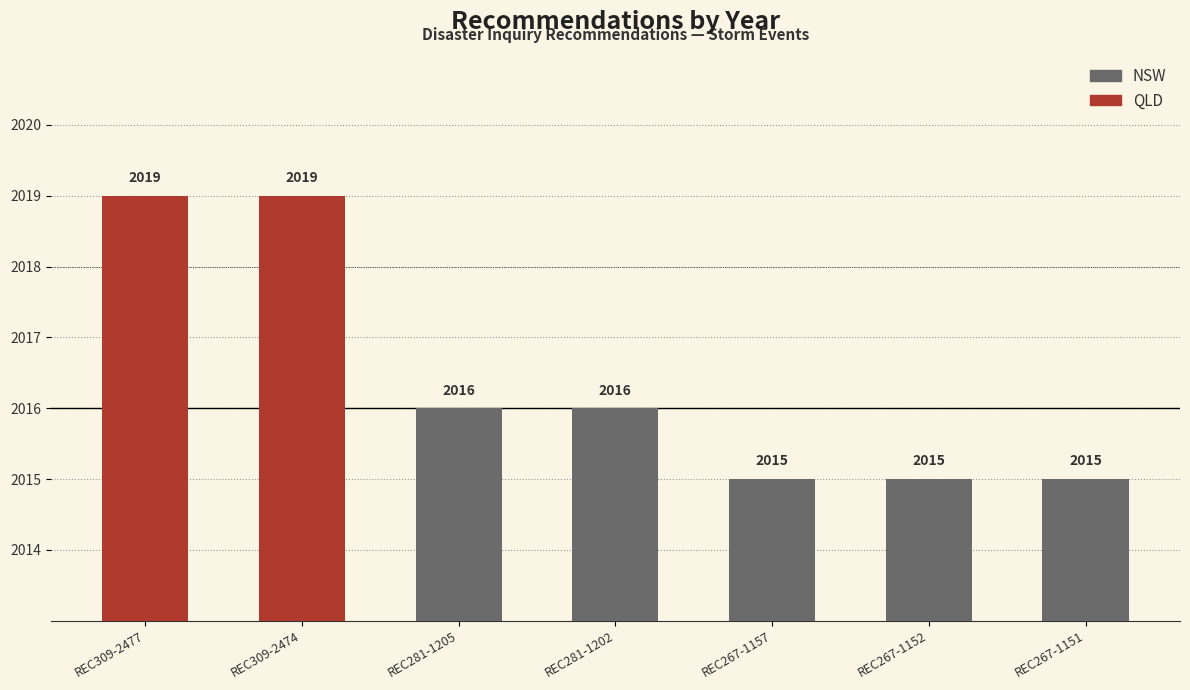

At which label does the data first exceed 2016?

REC309-2477